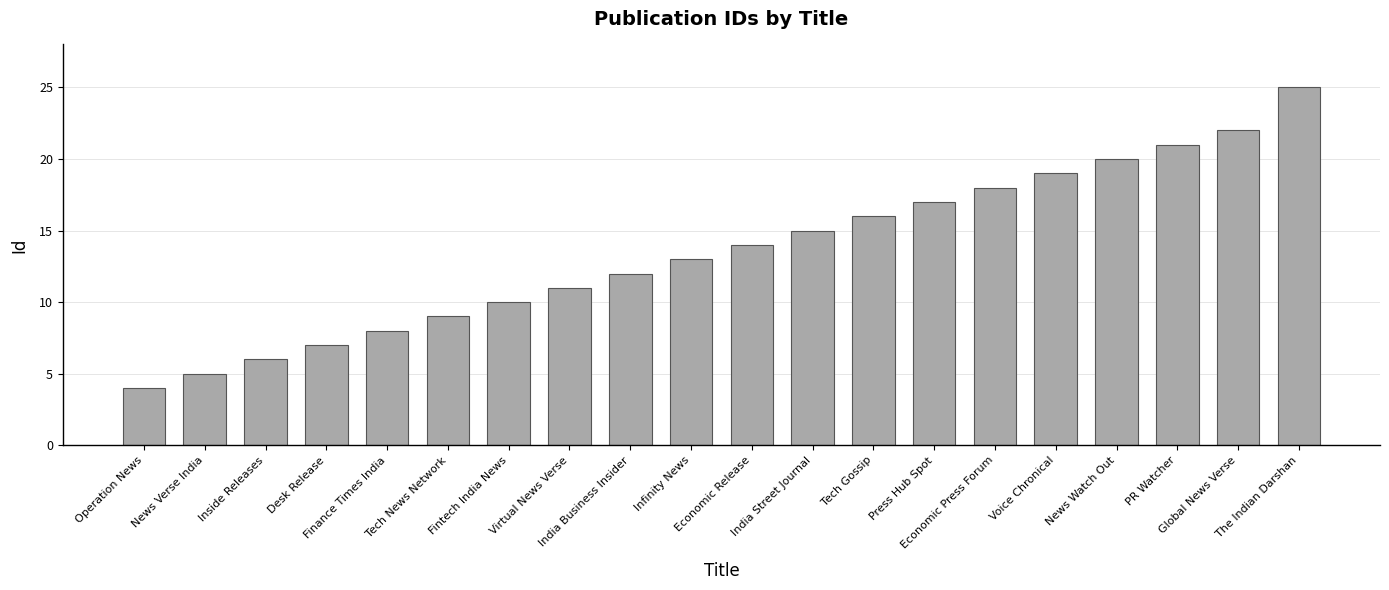

Reading right to left, transcribe all the data shown in this chart.

The Indian Darshan=25	Global News Verse=22	PR Watcher=21	News Watch Out=20	Voice Chronical=19	Economic Press Forum=18	Press Hub Spot=17	Tech Gossip=16	India Street Journal=15	Economic Release=14	Infinity News=13	India Business Insider=12	Virtual News Verse=11	Fintech India News=10	Tech News Network=9	Finance Times India=8	Desk Release=7	Inside Releases=6	News Verse India=5	Operation News=4